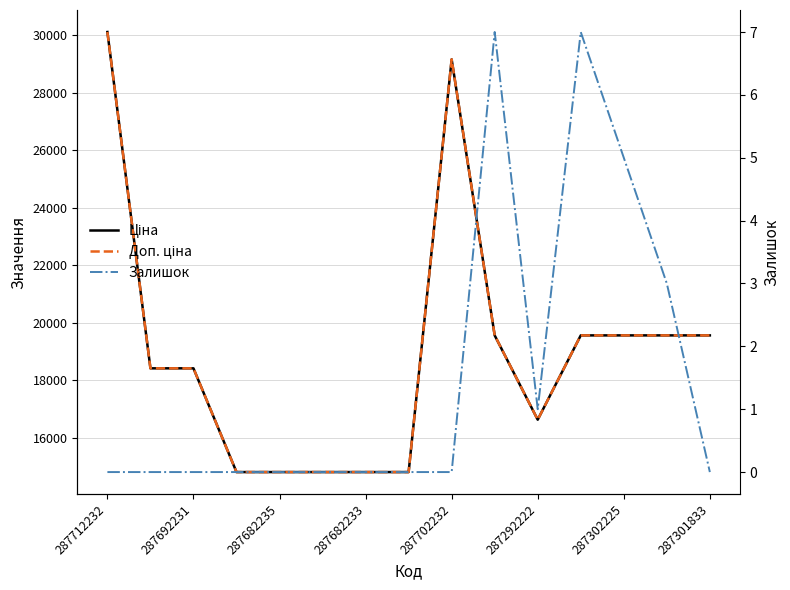

What is the difference between the second highest and minimum values in the Доп. ціна series?

14334.7